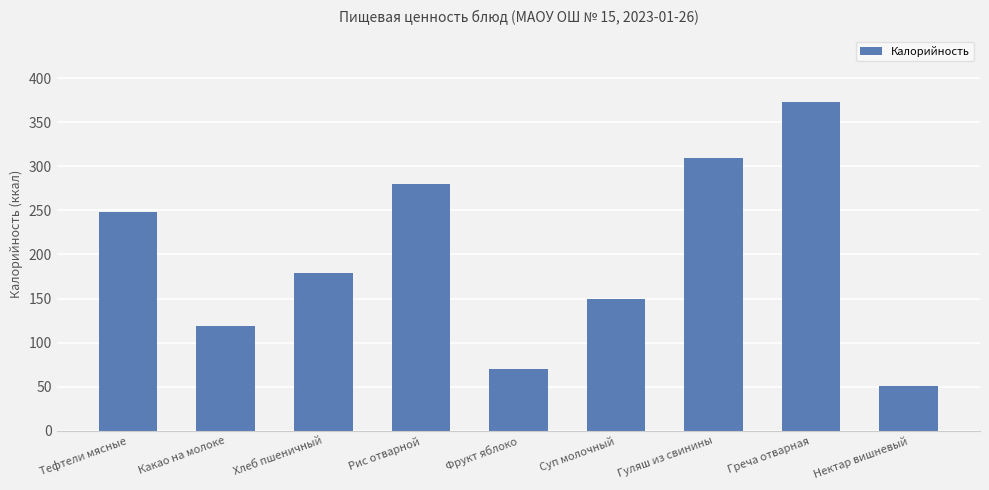

What is the smallest value displayed?

50.7